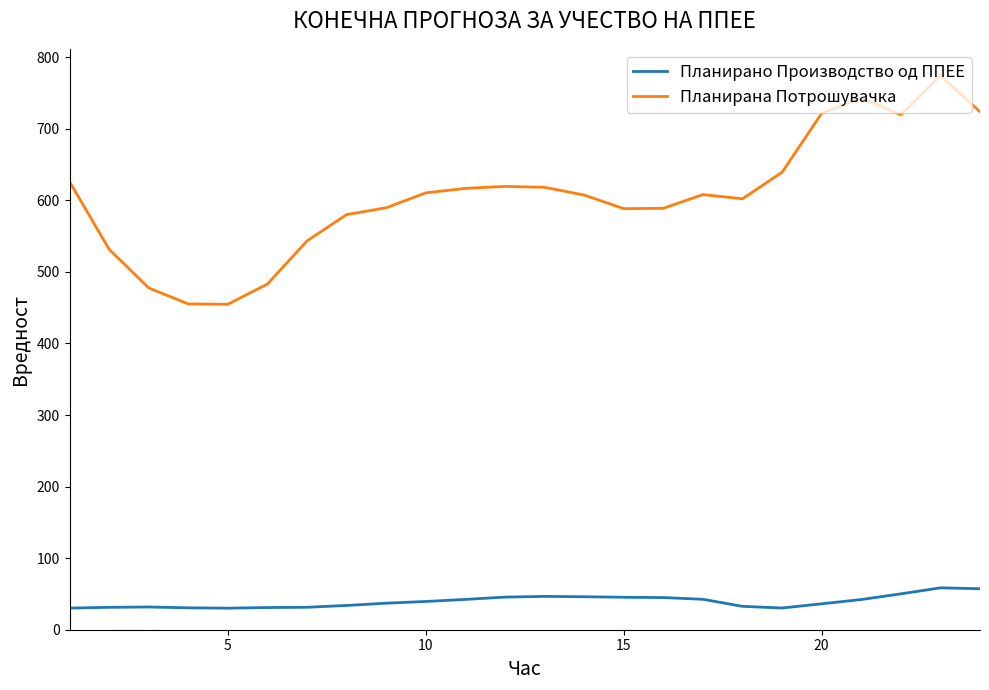

Which series has the largest range (max minus min)?

Планирана Потрошувачка